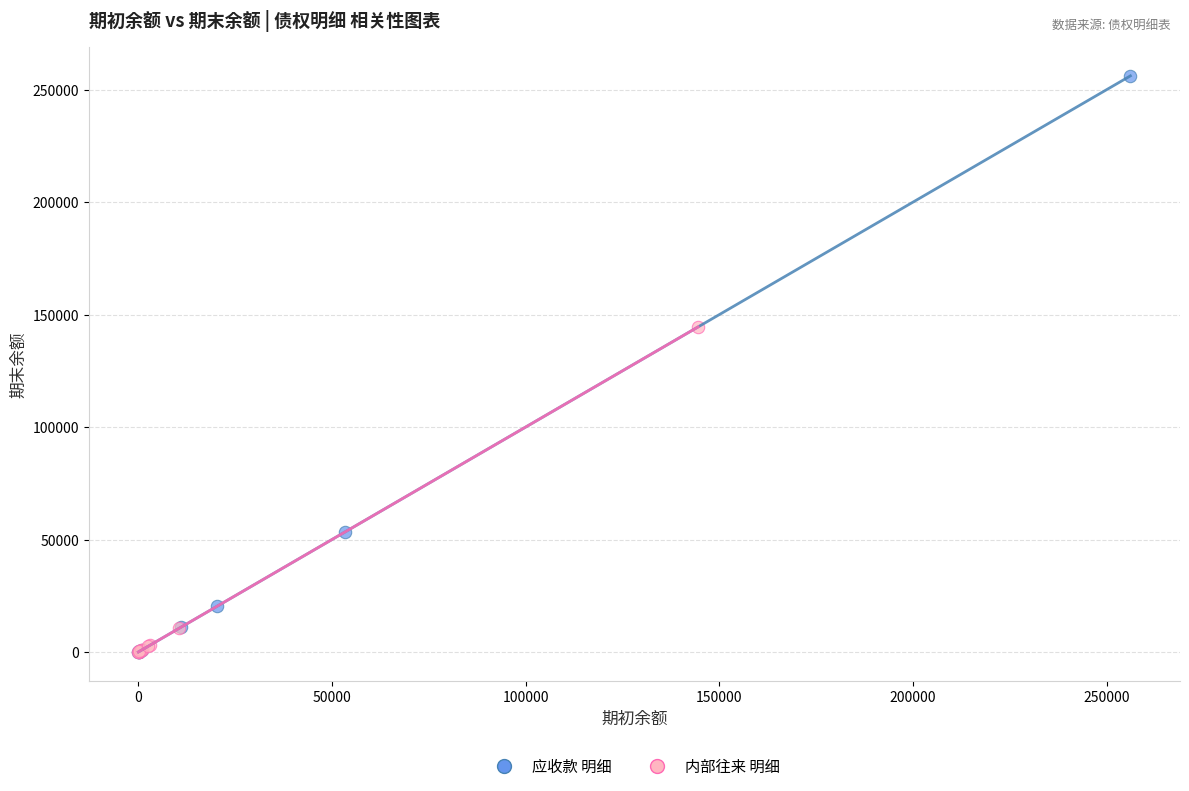

Which series has the widest spread of Y values?

应收款 明细